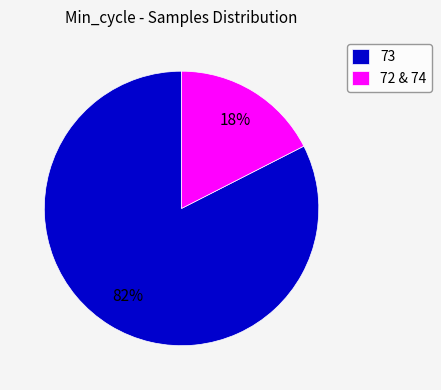

What percentage is the 73 slice, to the nearest percent?

83%